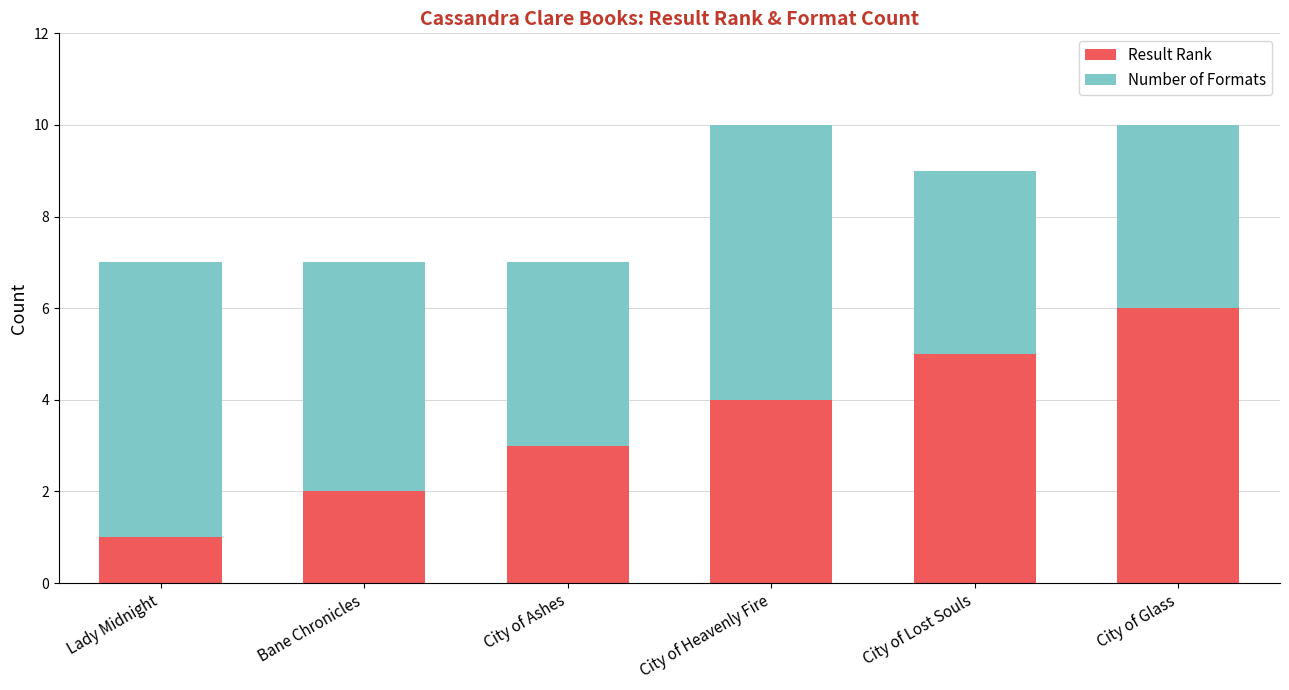

Which category has the highest value in the Result Rank series?

City of Glass